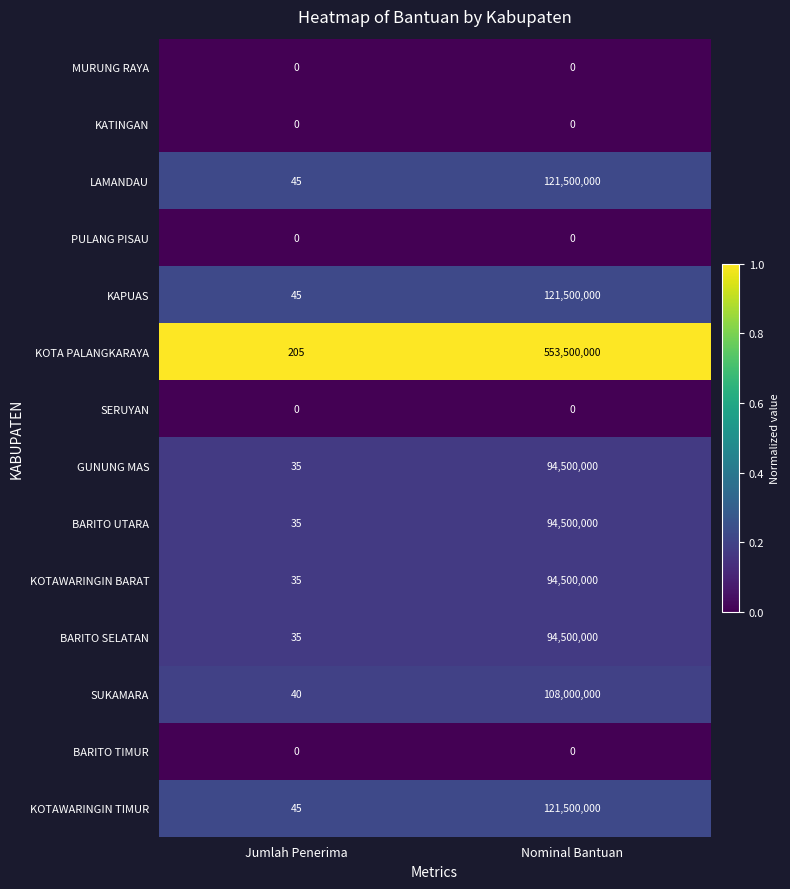

What is the difference between the KOTAWARINGIN BARAT values at Nominal Bantuan and Jumlah Penerima?

94499965